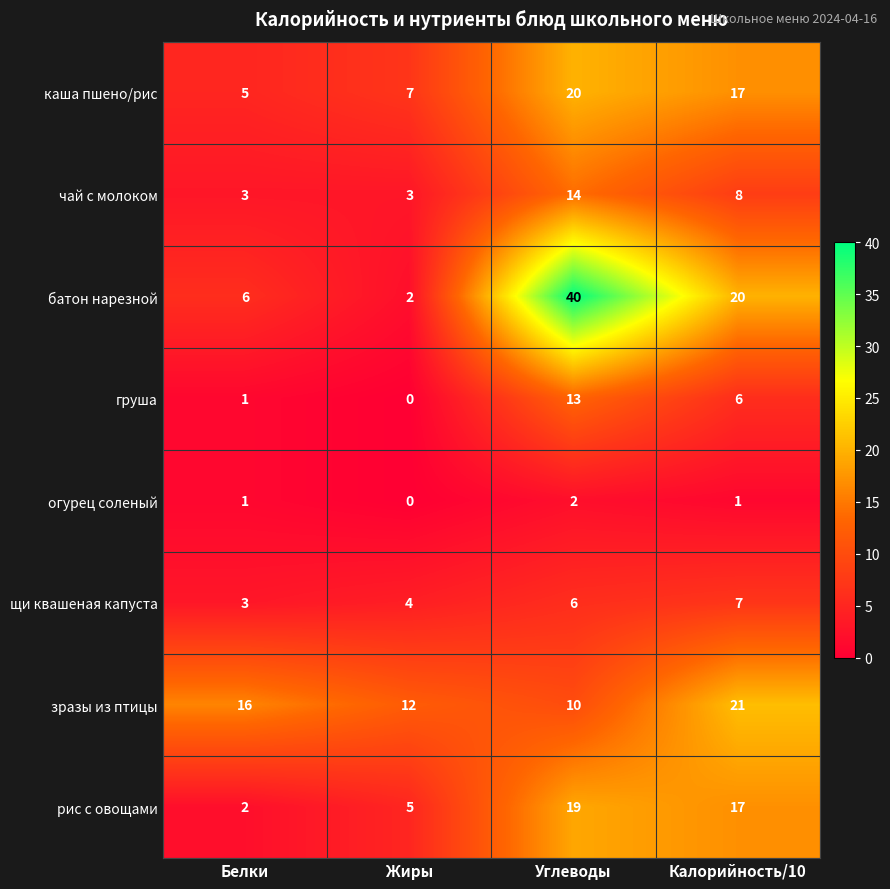

What is the sum of all батон нарезной values?

68